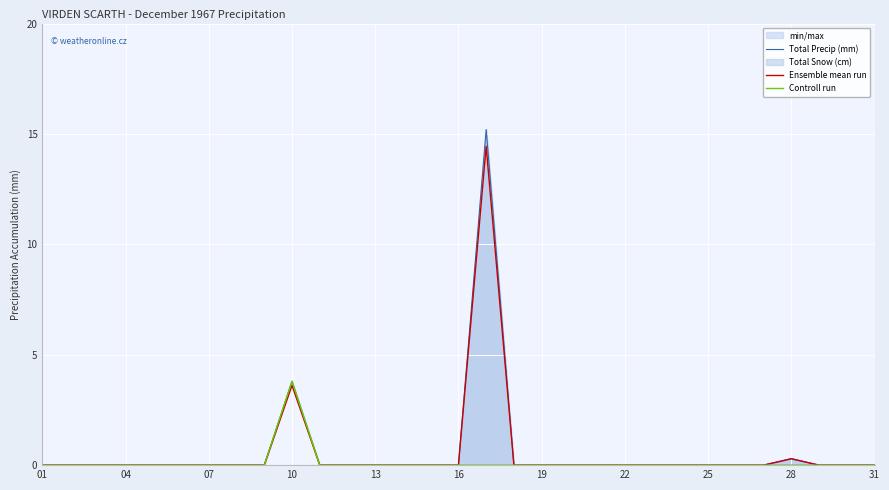

Rank the series by their maximum value, from highest to lowest.

Total Precip (mm), Ensemble mean run, Controll run